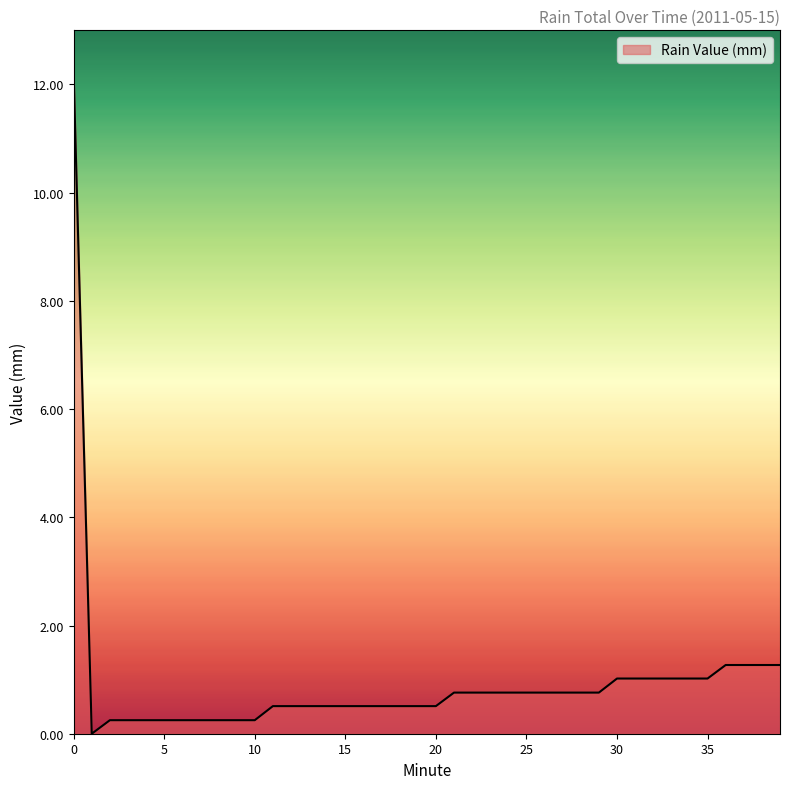

What is the difference between the maximum and minimum values?

12.2